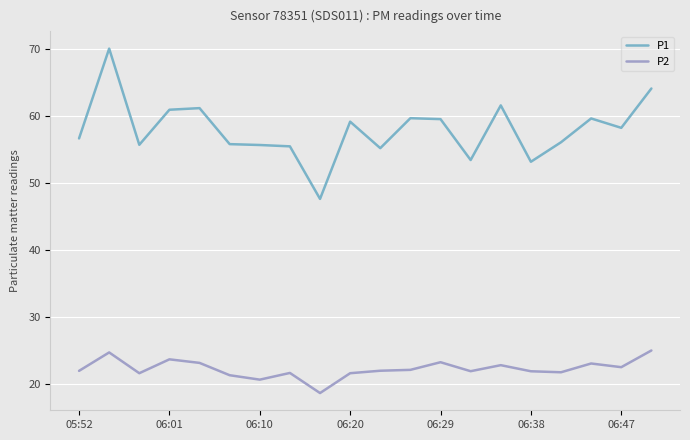

Which series has the widest spread of values?

P1